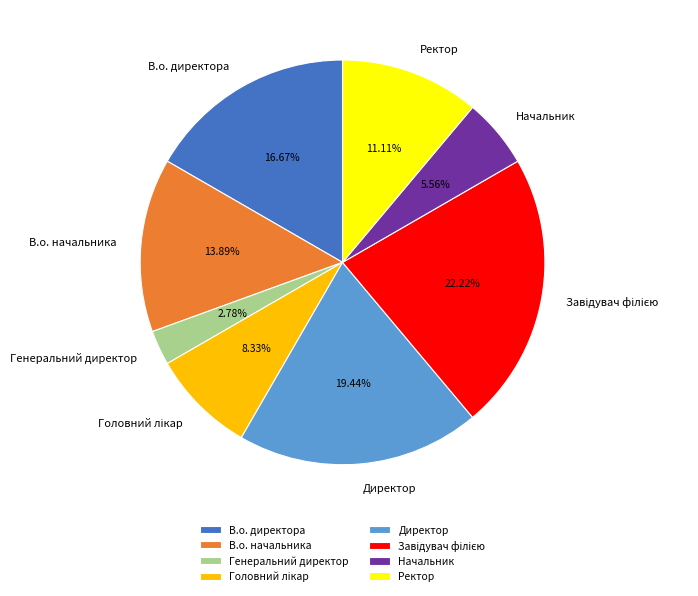

Which has a higher value, Ректор or Генеральний директор?

Ректор